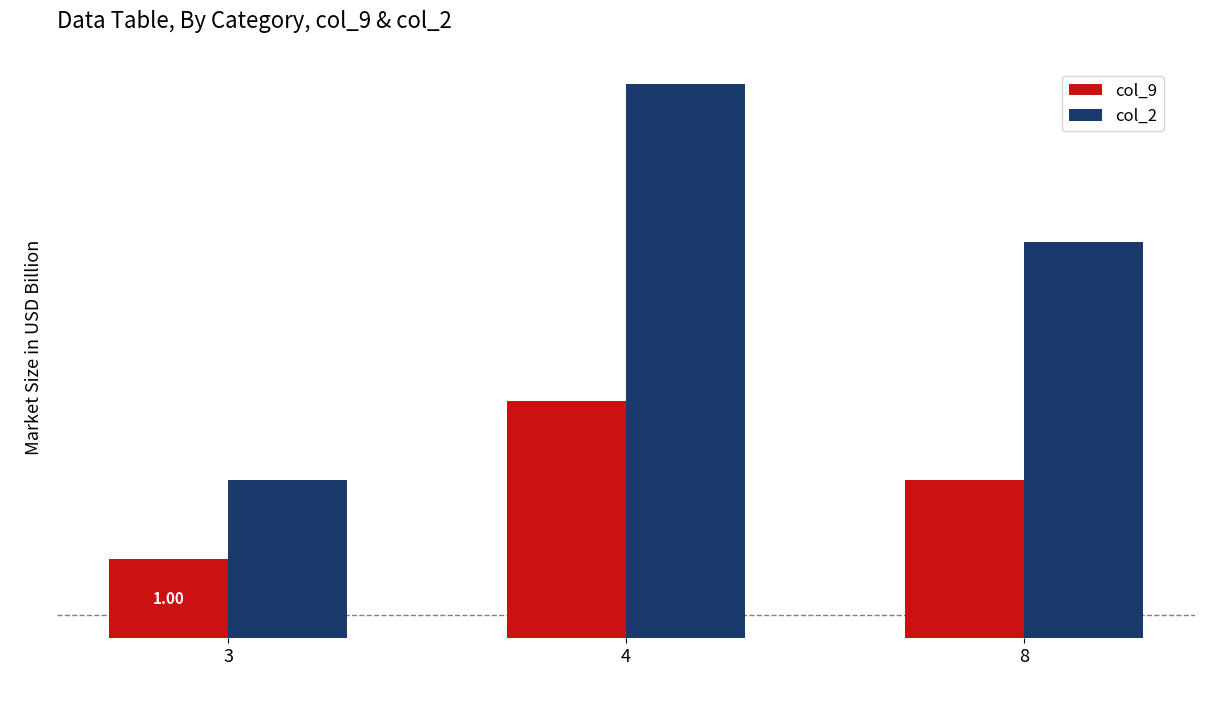

What is the value of the col_9 bar at the 2nd from the left?

3